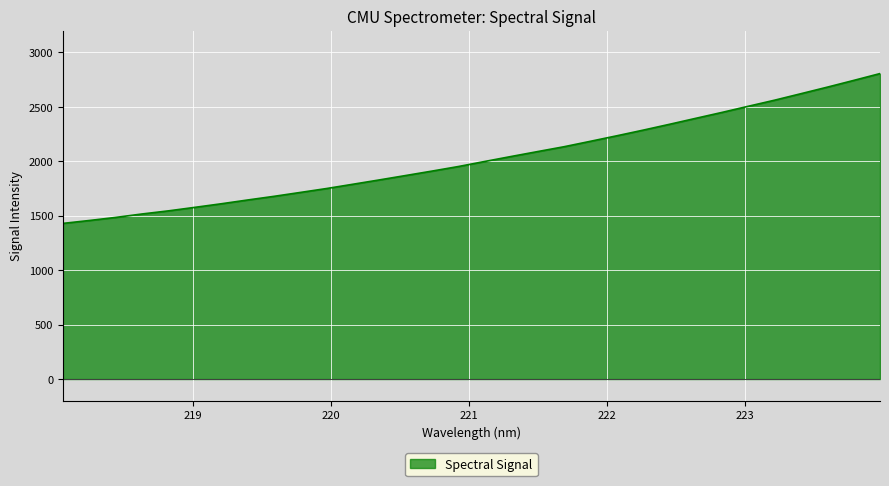

What is the difference between the maximum and minimum values?

1375.9